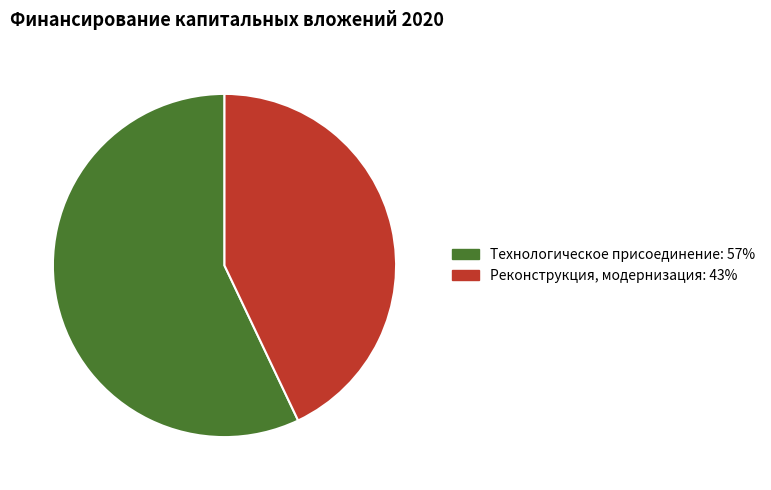

The Реконструкция, модернизация slice represents 43% of the pie. True or false?

True